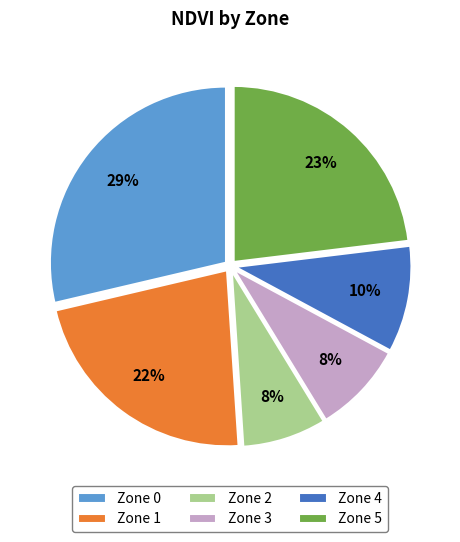

Is it true that Zone 1 is 10% of the pie?

False